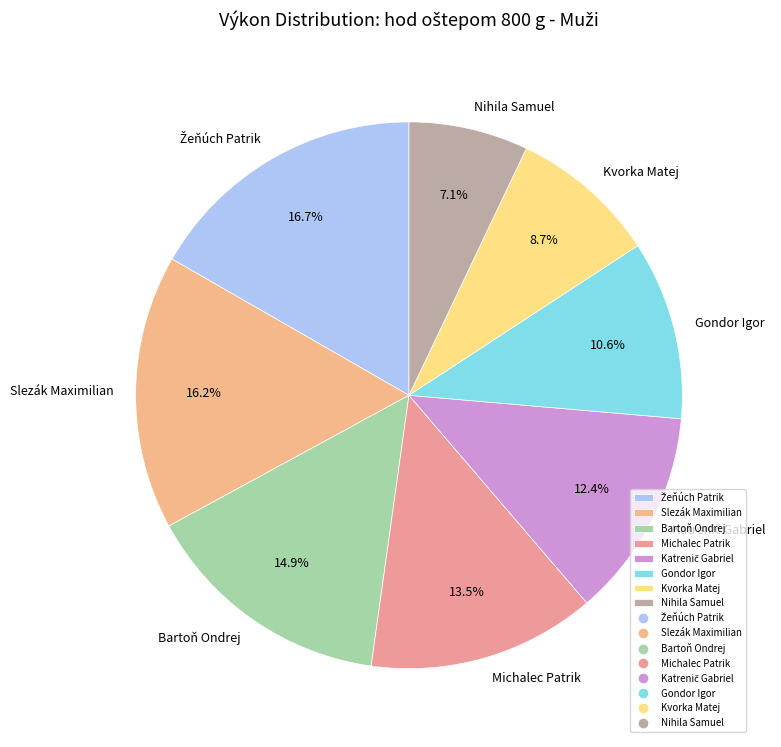

To the nearest percent, what is the difference between the largest and smallest slice percentages?

10%